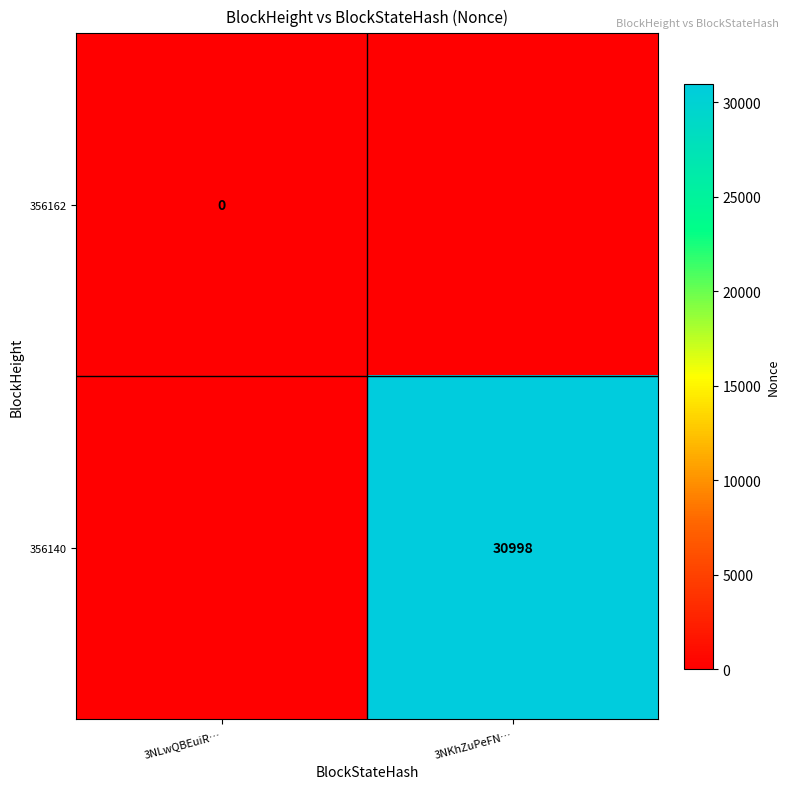

Is the value of 356140 at 3NKhZuPeFN… greater than the value of 356162 at 3NLwQBEuiR…?

Yes